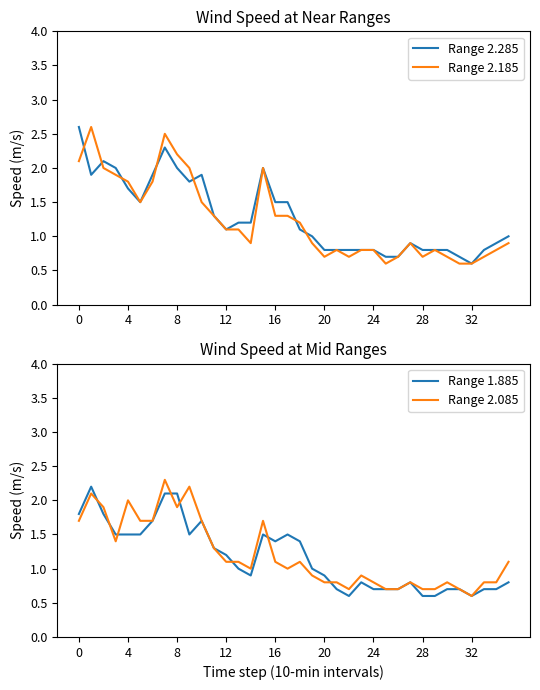

At which label is Range 2.185 closest to 1?

14